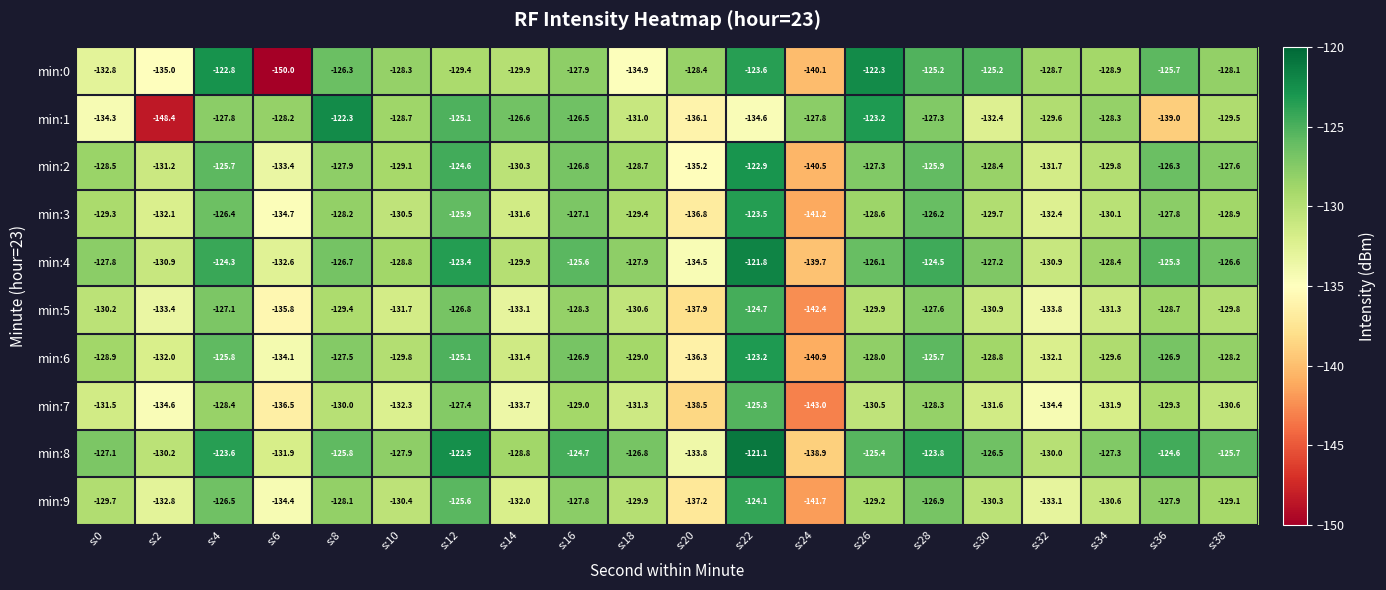

Is the value of min:3 at s:22 greater than the value of min:1 at s:8?

No